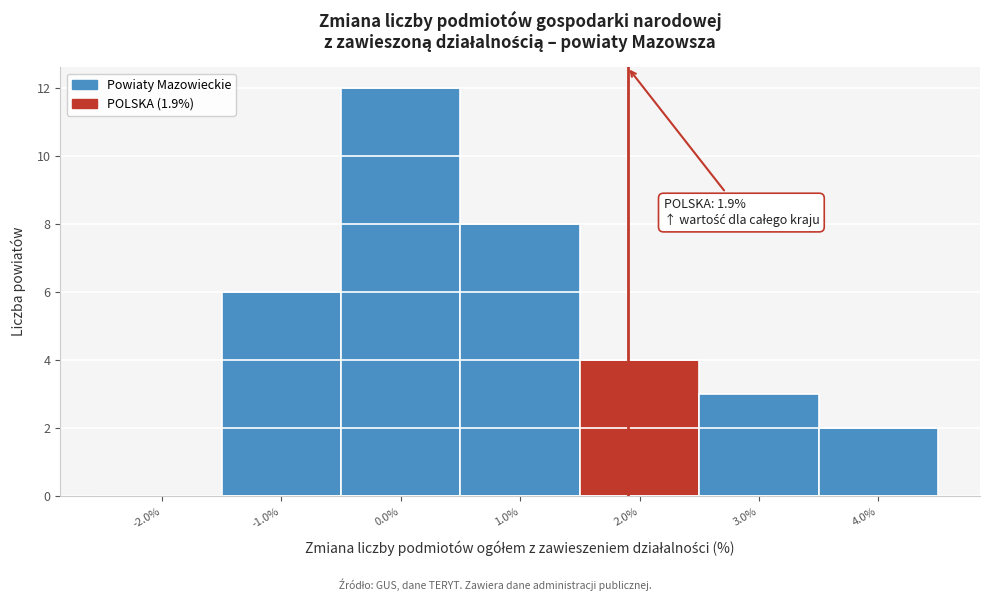

Which range on the x-axis has the tallest bar?

-0.5 to 0.5